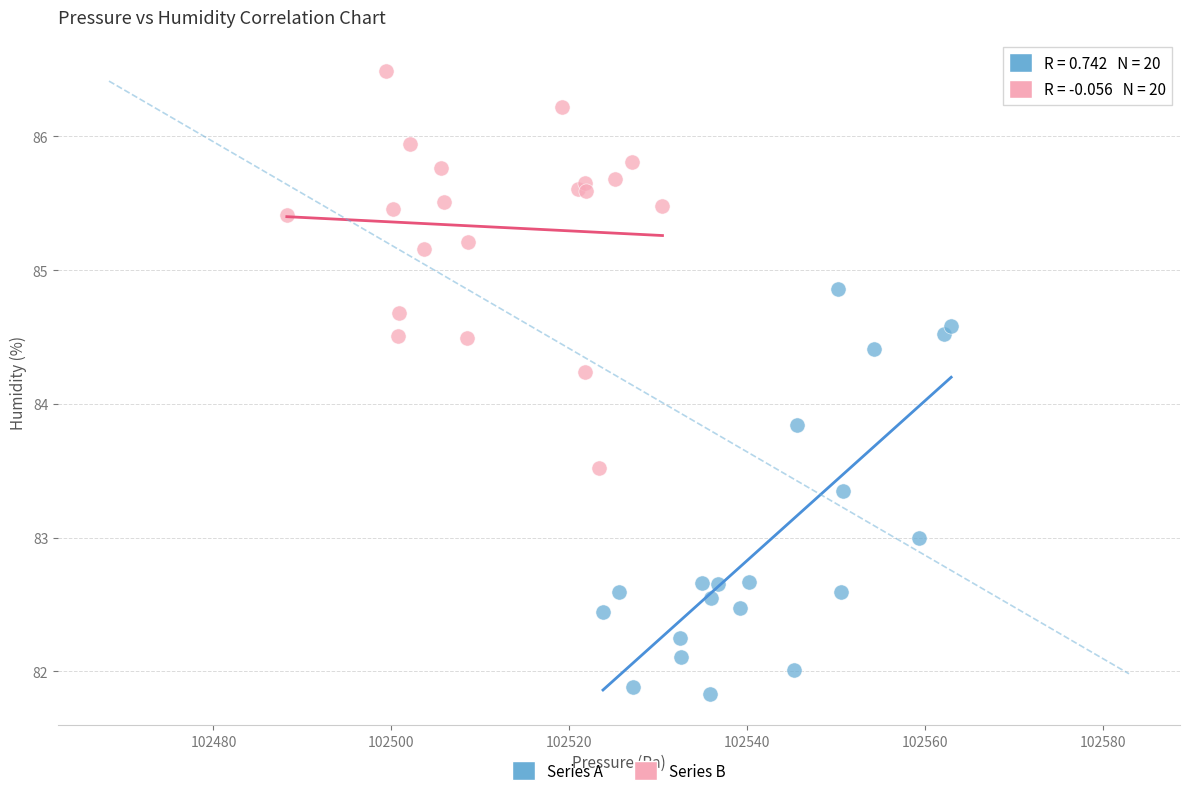

Which series reaches the maximum Y coordinate?

Series B